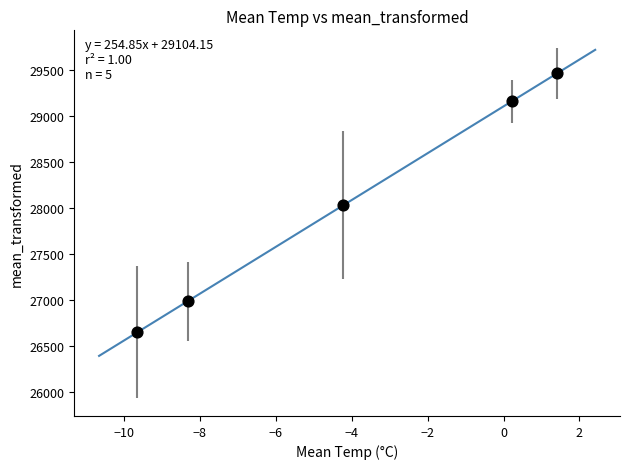

What is the range of X values (max minus min)?

11.1